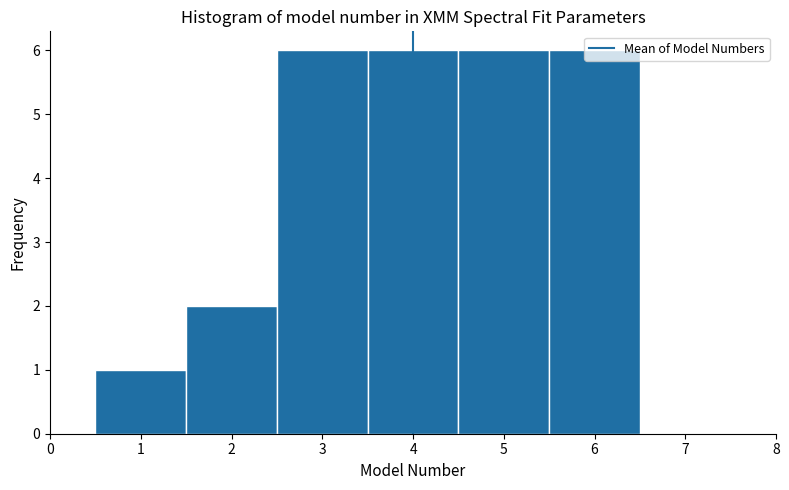

Reading left to right, list every bar in this chart as the range it spans on the x-axis followed by its height. The values are not printed on the chart, so give them approximately, as read against the axis.

0.5 to 1.5: 1
1.5 to 2.5: 2
2.5 to 3.5: 6
3.5 to 4.5: 6
4.5 to 5.5: 6
5.5 to 6.5: 6